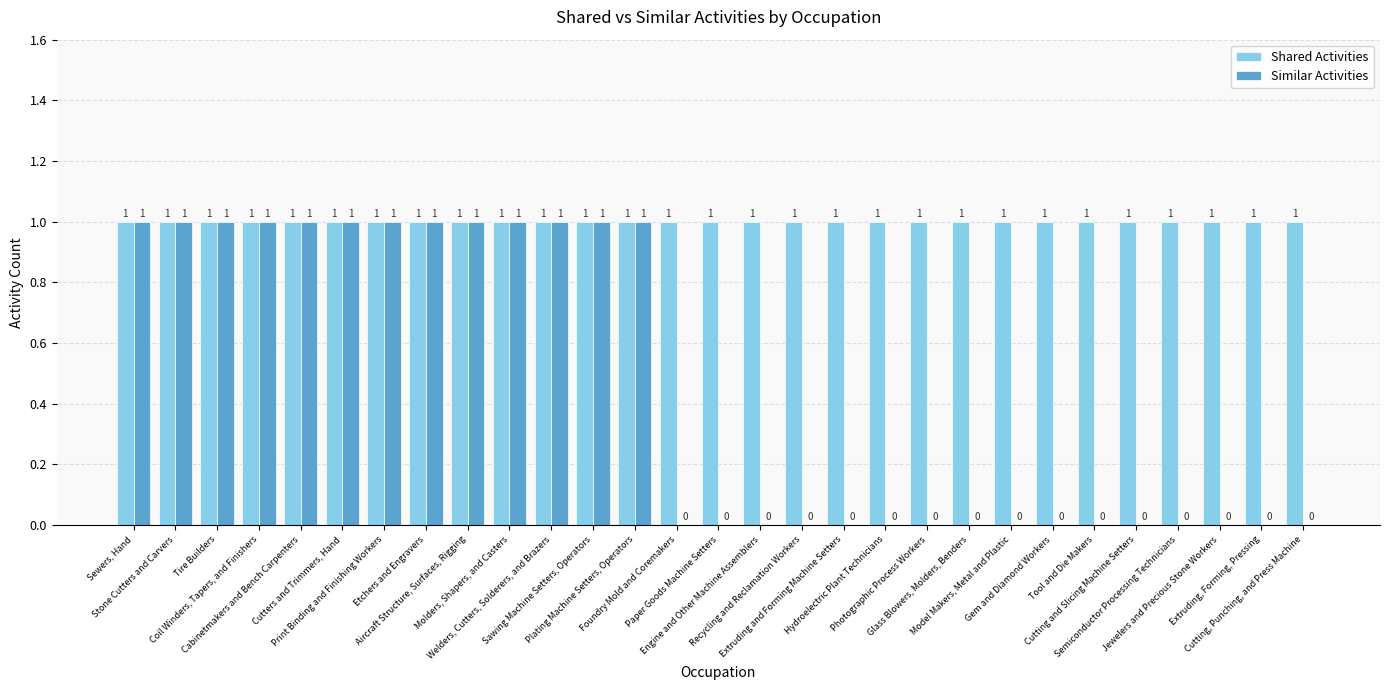

Count the Similar Activities values in the range 0 to 1.

29